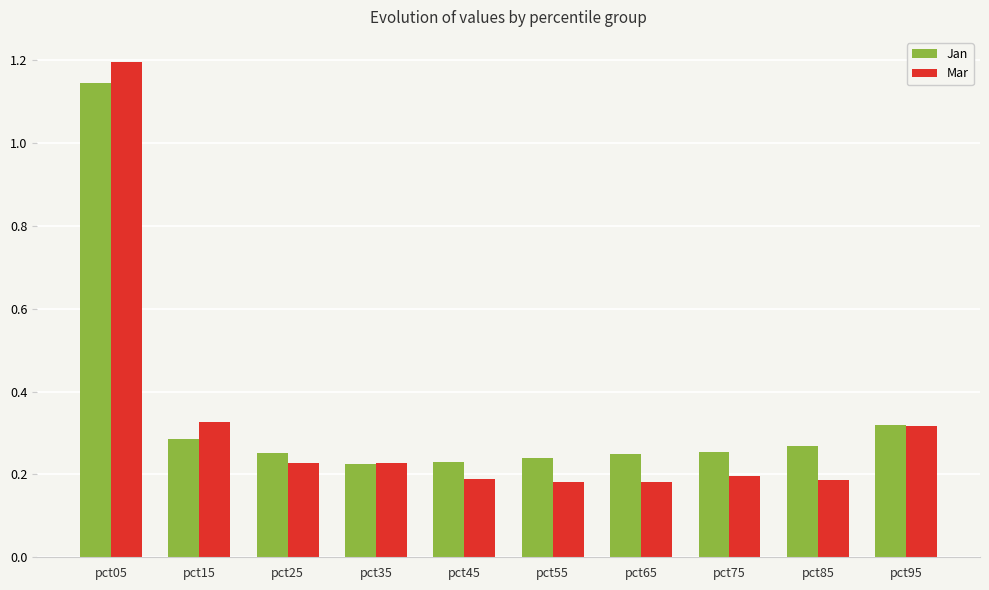

What is the highest value of the Mar series?

1.2